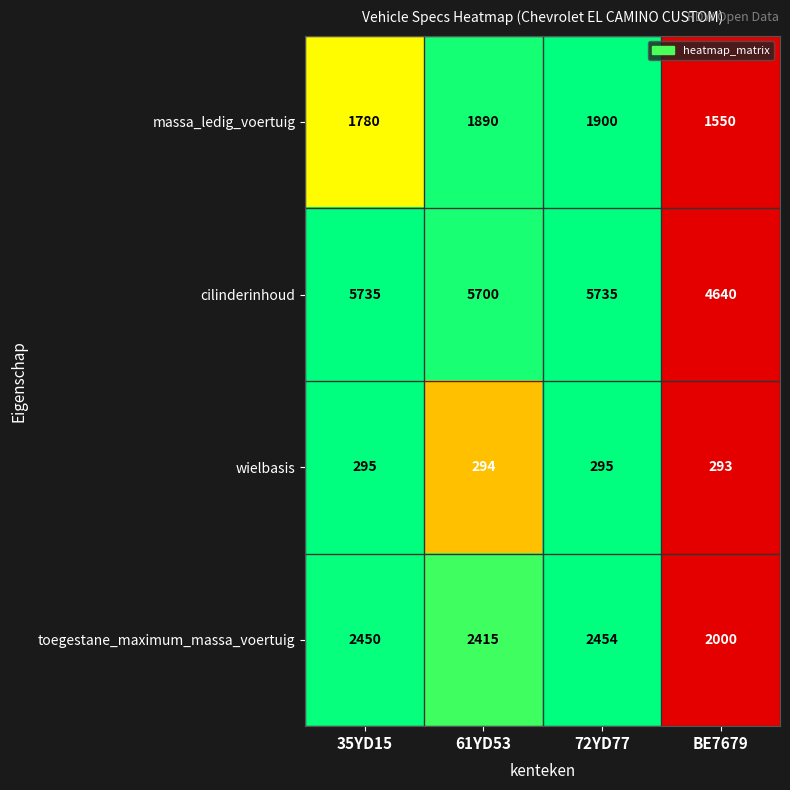

How many data points in cilinderinhoud are less than 5735?

2